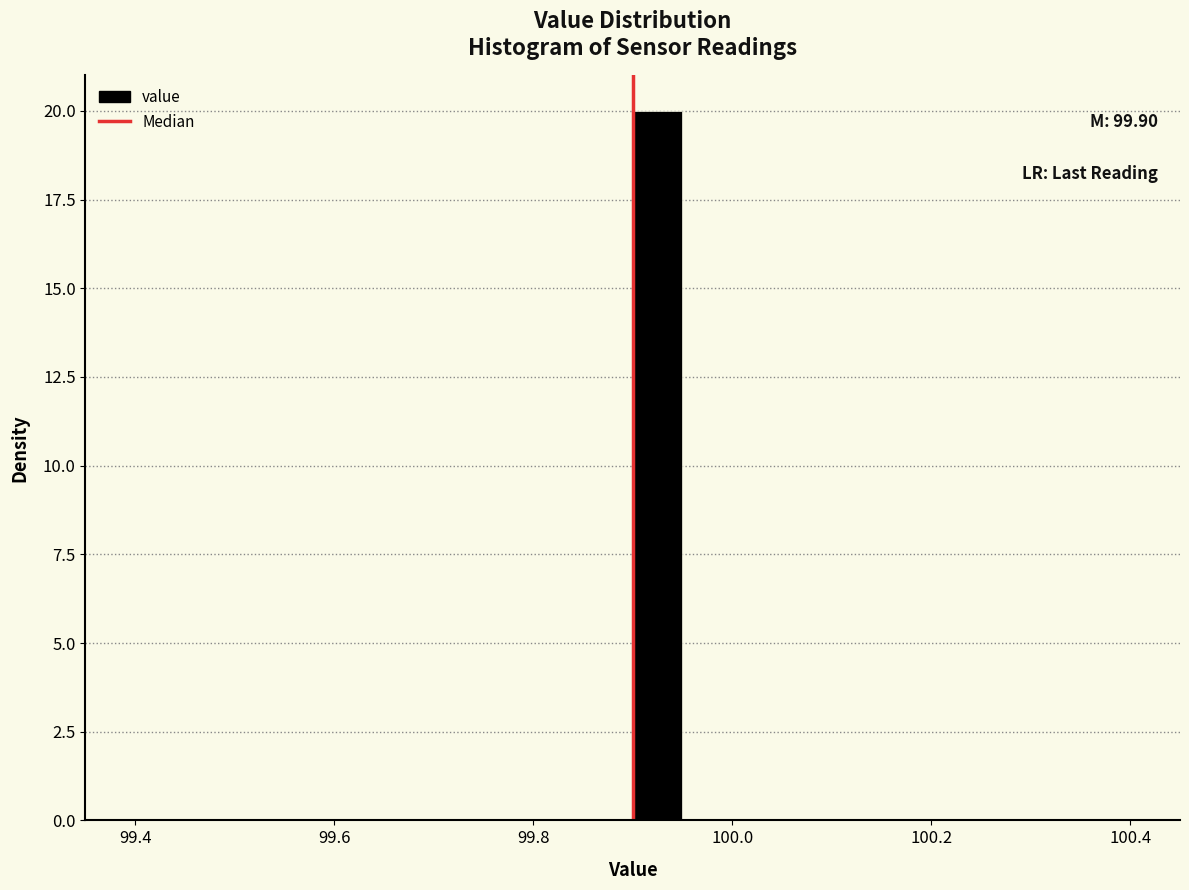

Read against the x-axis, roughly where is the centre of the tallest bar?

99.92